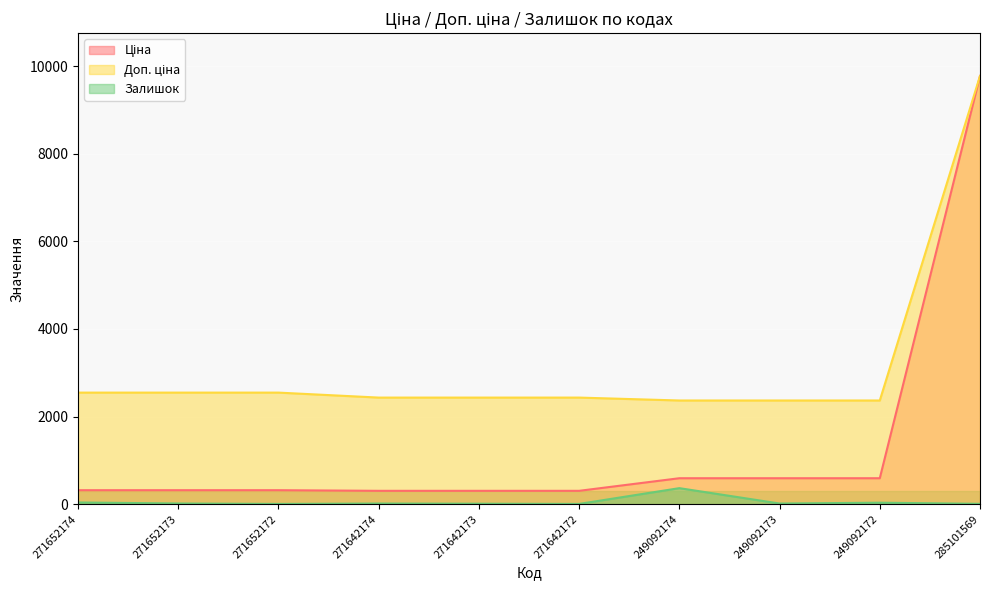

Reading left to right, what are all the values shown in this chart?

Ціна: 271652174=318.3	271652173=318.3	271652172=318.3	271642174=304.1	271642173=304.1	271642172=304.1	249092174=591.6	249092173=591.6	249092172=591.6	285101569=9775.5
Доп. ціна: 271652174=2546.4	271652173=2546.4	271652172=2546.4	271642174=2432.8	271642173=2432.8	271642172=2432.8	249092174=2366.5	249092173=2366.5	249092172=2366.5	285101569=9775.5
Залишок: 271652174=38.0	271652173=15.0	271652172=5.0	271642174=14.0	271642173=10.0	271642172=5.0	249092174=365.0	249092173=14.0	249092172=33.0	285101569=7.0